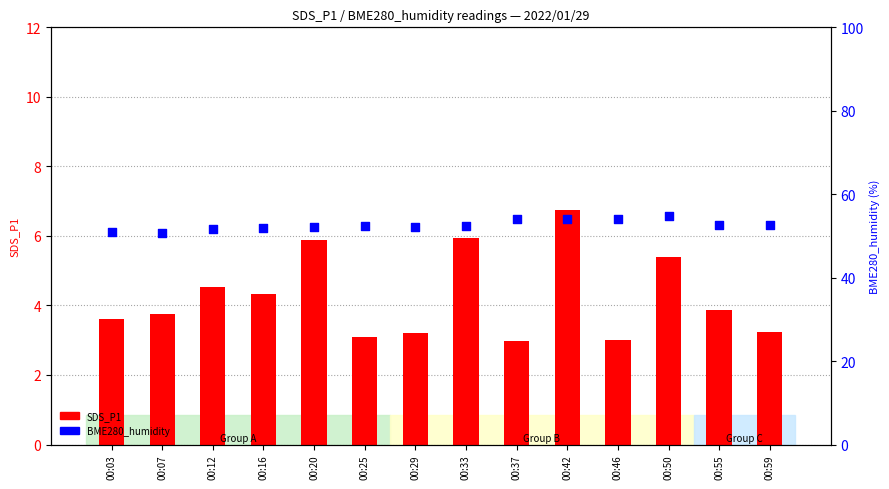

Which series reaches the minimum Y coordinate?

SDS_P1